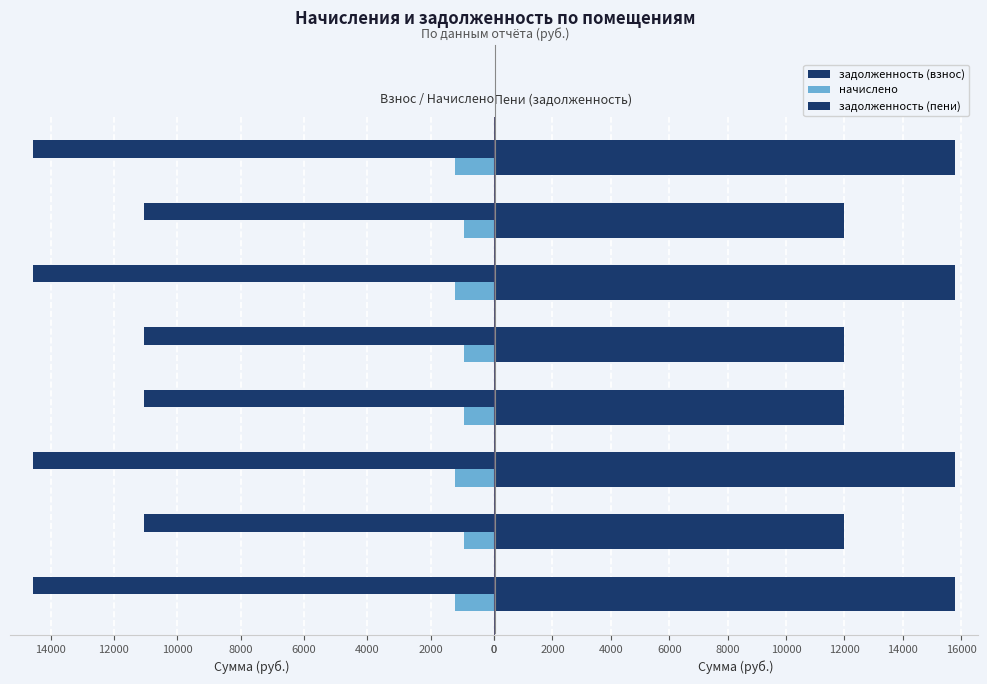

What is the maximum value shown in the chart?

15781.6